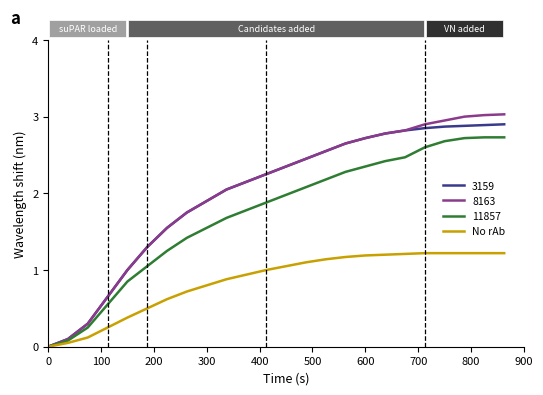

What are all the series names shown in the legend?

3159, 8163, 11857, No rAb